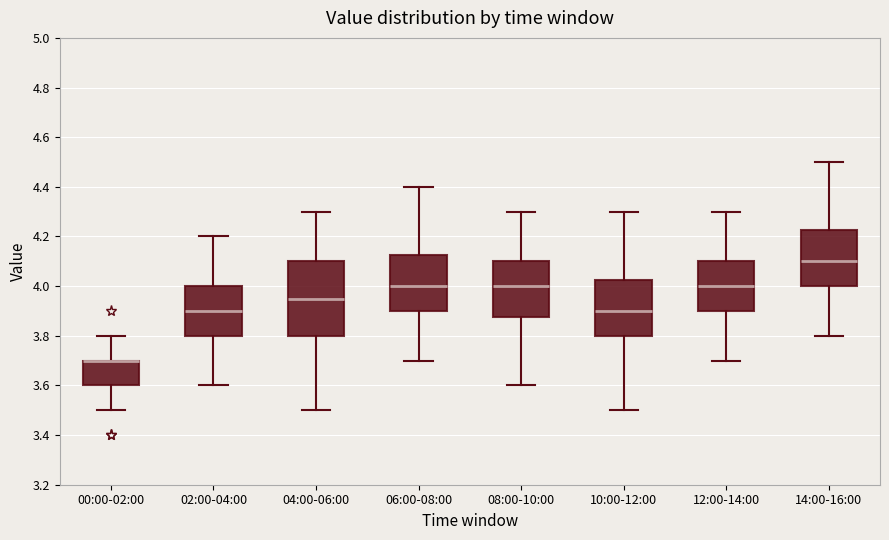

Reading left to right, transcribe this box plot: for each box, give where its median line is, the range the box spans, and where its two whiskers end, as read against the y-axis. The values are not printed on the chart, so give them approximately, as read against the axis.

00:00-02:00: median 3.70 (drawn on the box's upper edge), box 3.60 to 3.70, whiskers 3.50 to 3.80
02:00-04:00: median 3.90, box 3.80 to 4.00, whiskers 3.60 to 4.20
04:00-06:00: median 3.96, box 3.80 to 4.10, whiskers 3.50 to 4.30
06:00-08:00: median 4.00, box 3.90 to 4.12, whiskers 3.70 to 4.40
08:00-10:00: median 4.00, box 3.88 to 4.10, whiskers 3.60 to 4.30
10:00-12:00: median 3.90, box 3.80 to 4.02, whiskers 3.50 to 4.30
12:00-14:00: median 4.00, box 3.90 to 4.10, whiskers 3.70 to 4.30
14:00-16:00: median 4.10, box 4.00 to 4.22, whiskers 3.80 to 4.50